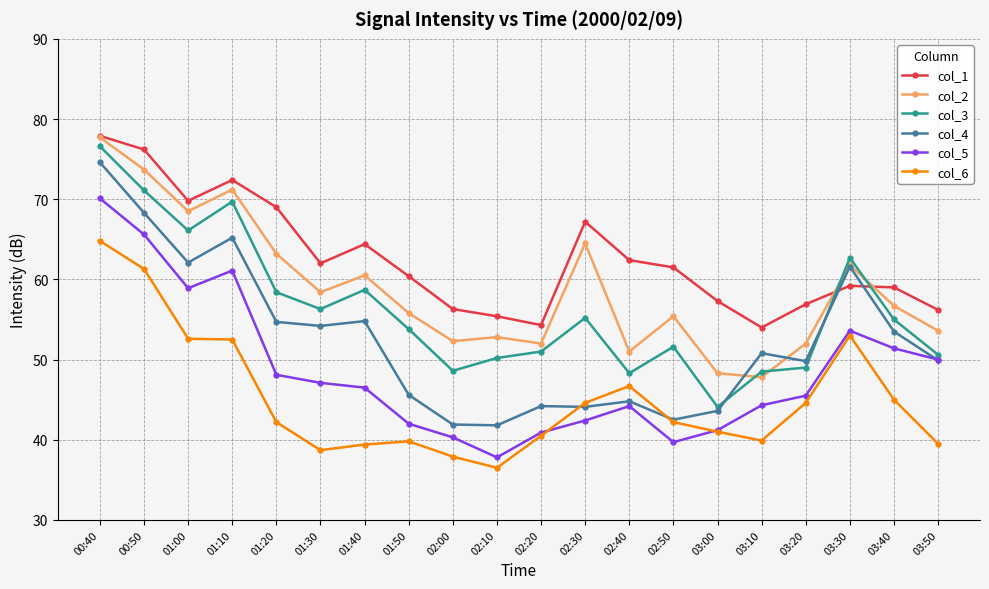

What is the spread (max minus min) of values at 02:30?

24.8